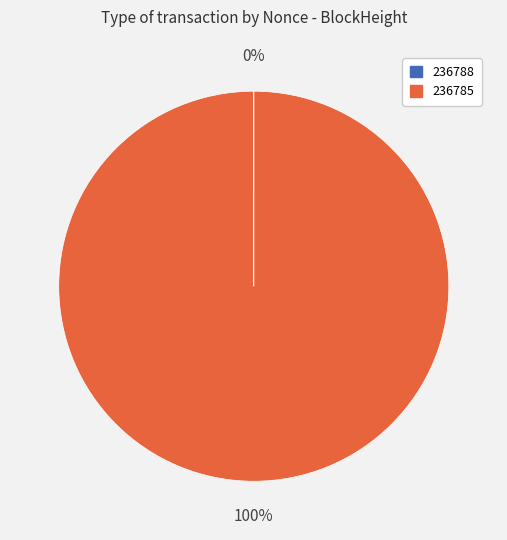

To the nearest percent, what is the difference between the largest and smallest slice percentages?

100%